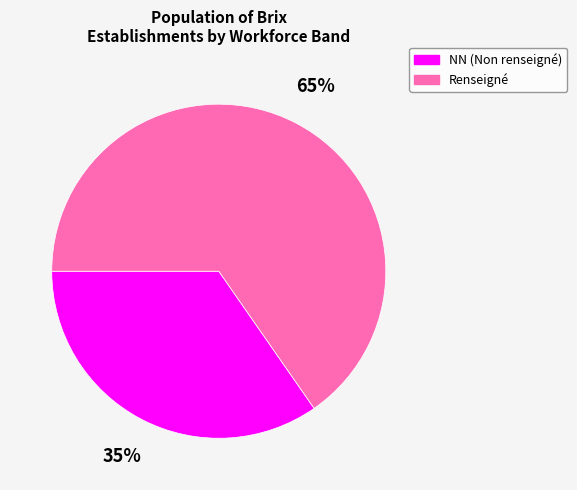

To the nearest percent, what is the average slice percentage?

50%